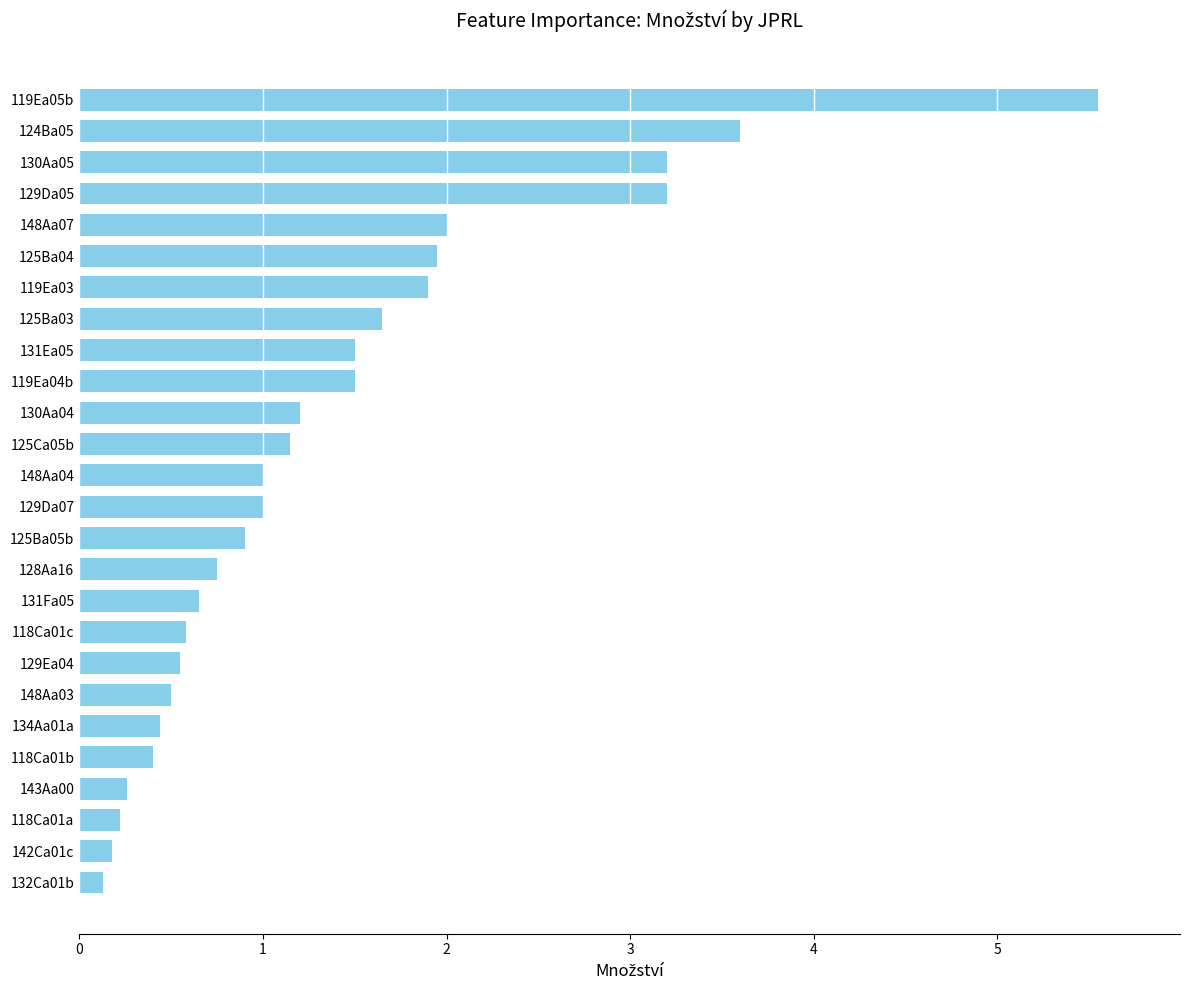

Are the bars horizontal?

Yes